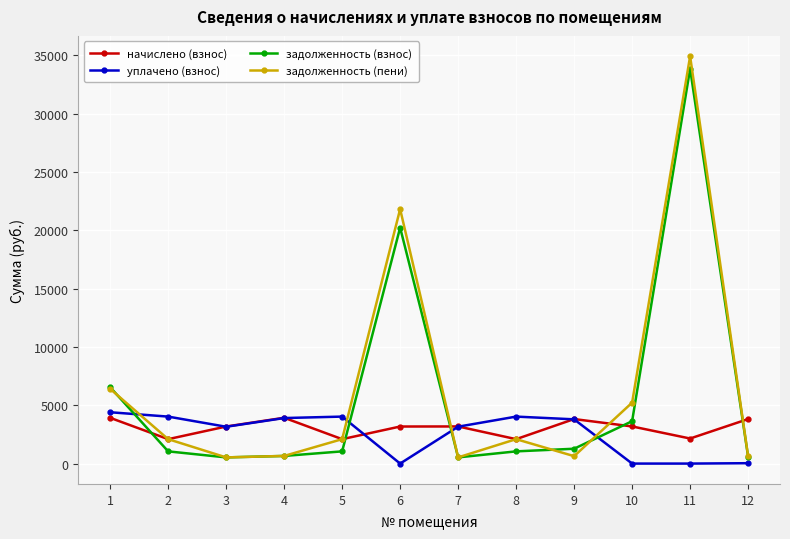

Which series ends up on top after the final intersection of задолженность (взнос) and уплачено (взнос)?

задолженность (взнос)